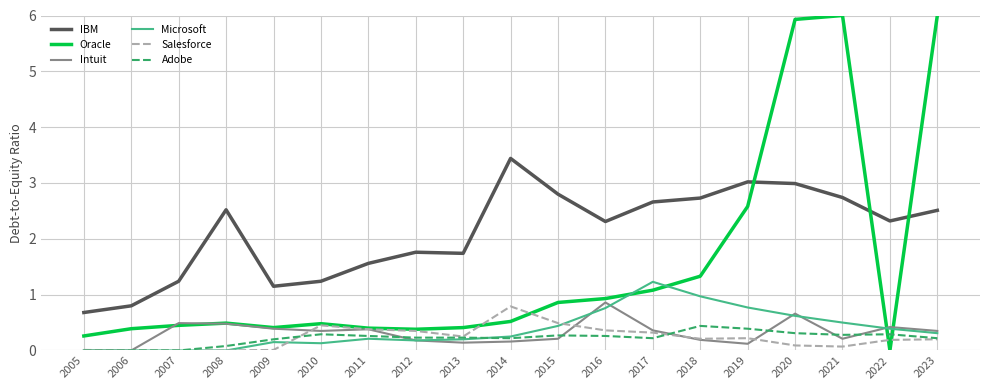

True or false: Oracle has more than 2 points higher than both neighbors.

True